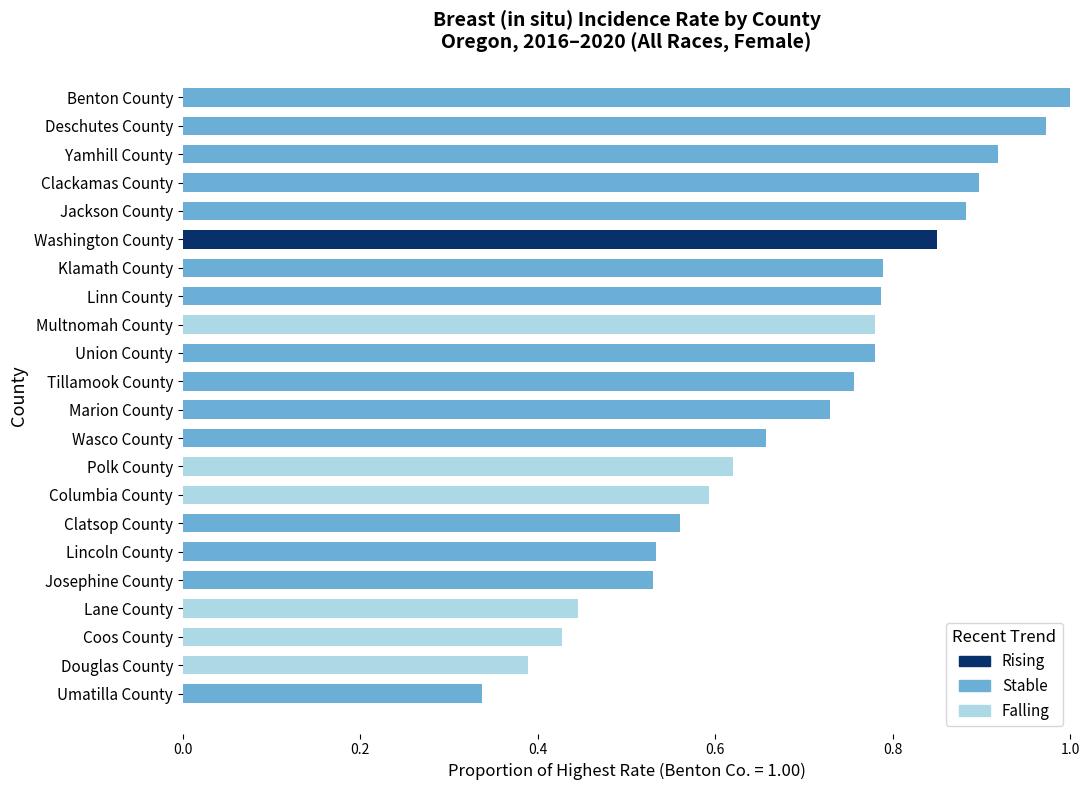

Count the Falling values in the range 0 to 1.

22